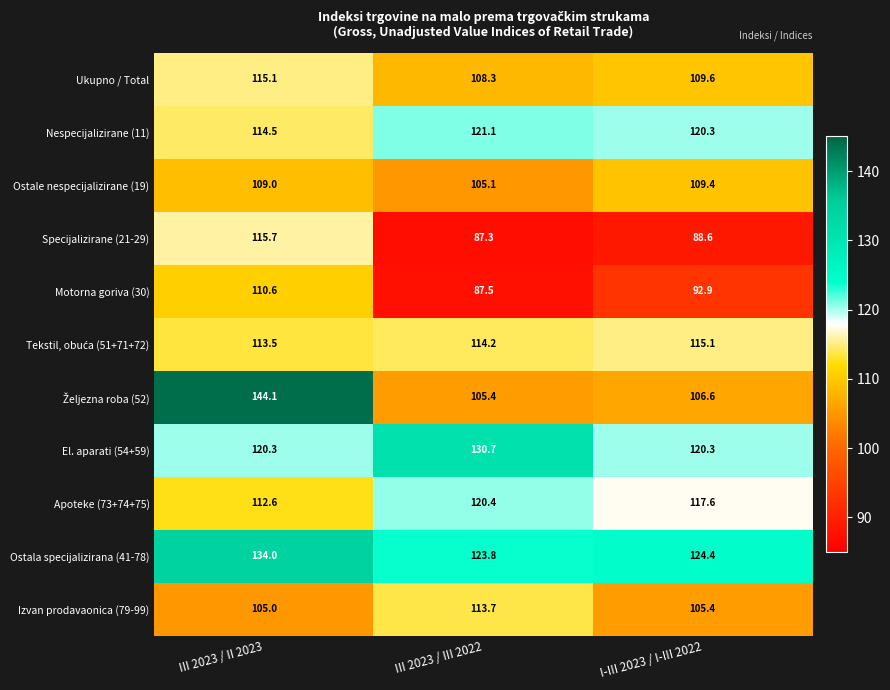

What is the sum of the Nespecijalizirane (11) values at I-III 2023 / I-III 2022 and III 2023 / III 2022?

241.4